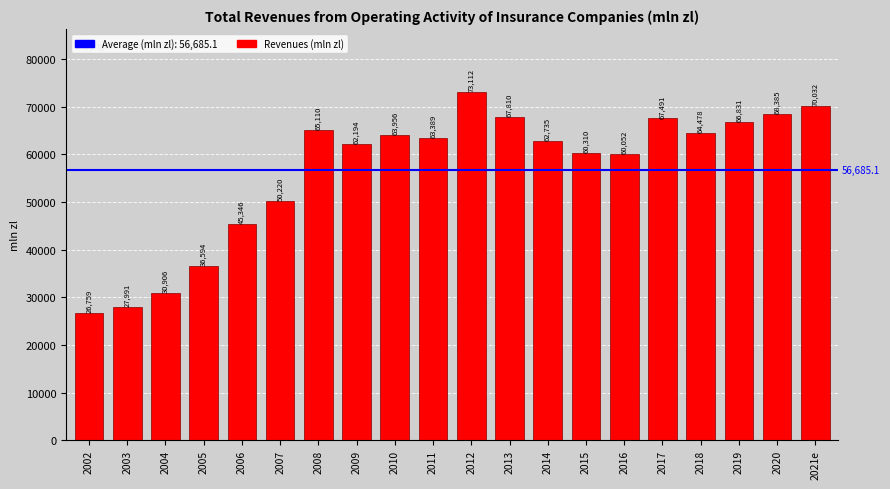

At which category does the chart reach its minimum across all series?

2002